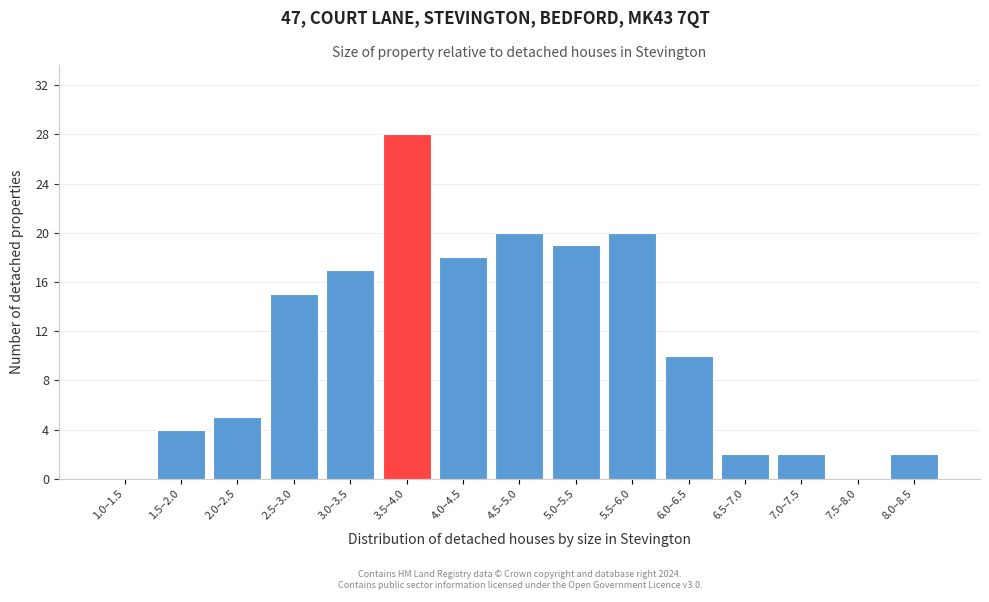

Reading left to right, extract all data points from this chart.

1.0–1.5=0	1.5–2.0=4	2.0–2.5=5	2.5–3.0=15	3.0–3.5=17	3.5–4.0=28	4.0–4.5=18	4.5–5.0=20	5.0–5.5=19	5.5–6.0=20	6.0–6.5=10	6.5–7.0=2	7.0–7.5=2	7.5–8.0=0	8.0–8.5=2